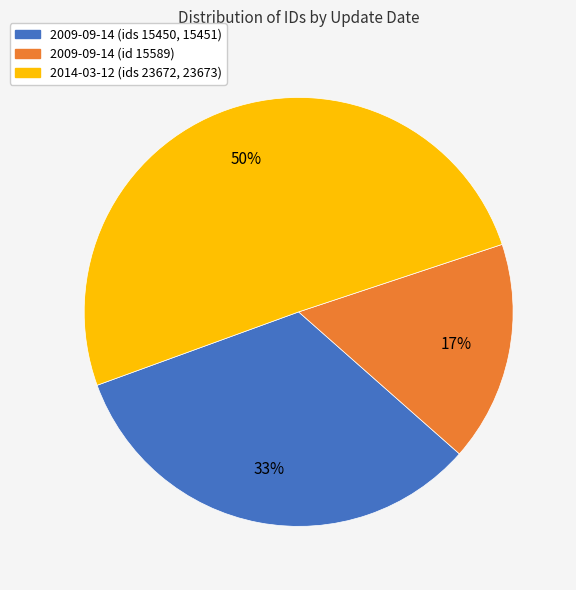

Which slice is the largest?

2014-03-12 (ids 23672, 23673)